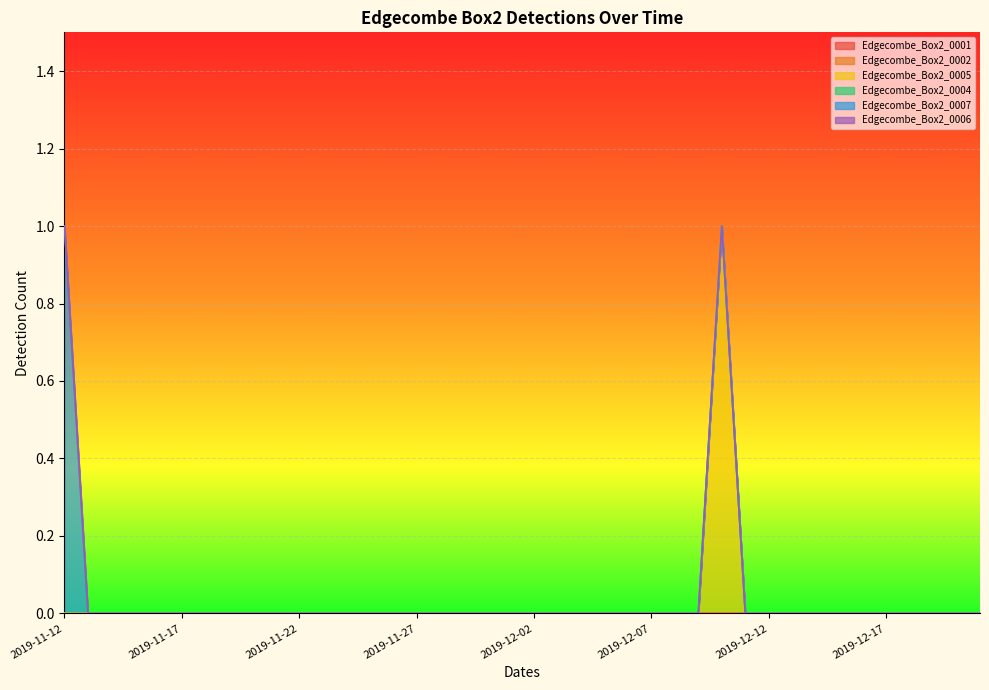

The value of Edgecombe_Box2_0002 at 2019-11-29 is 0. True or false?

True